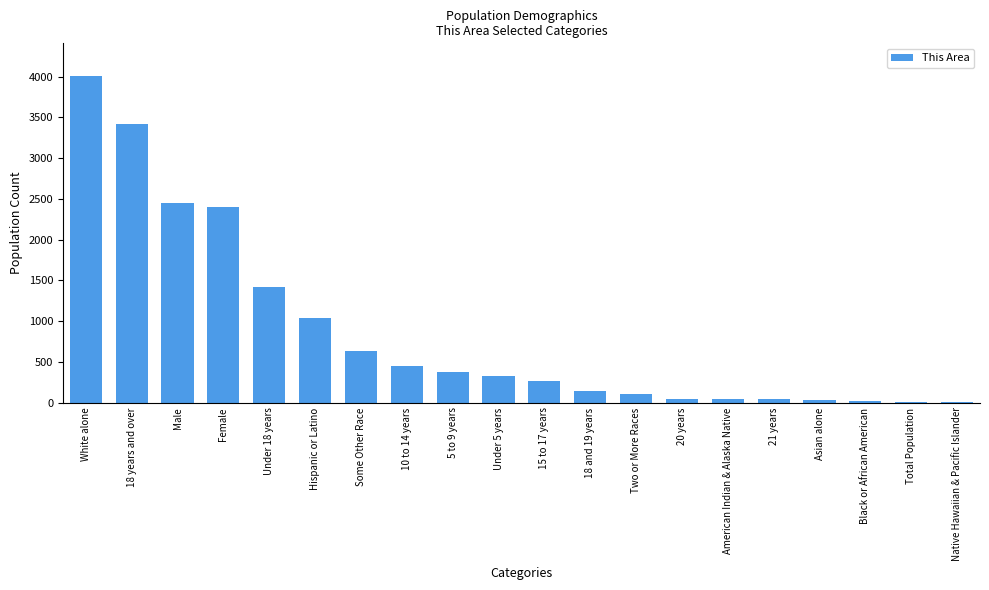

What is the sum of the values at American Indian & Alaska Native and 18 years and over?

3469